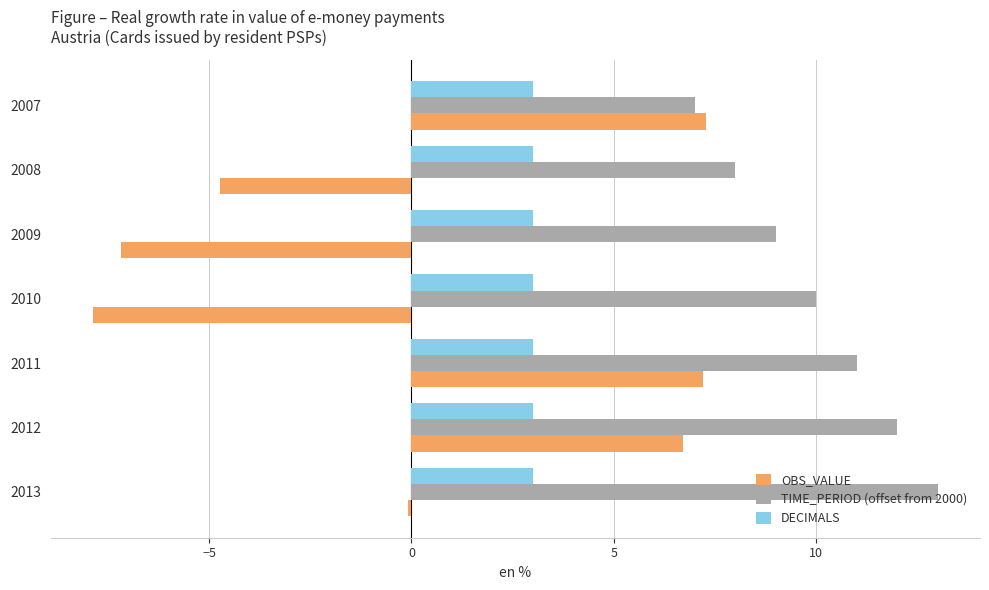

Is the value of DECIMALS at 2008 greater than the value of OBS_VALUE at 2007?

No